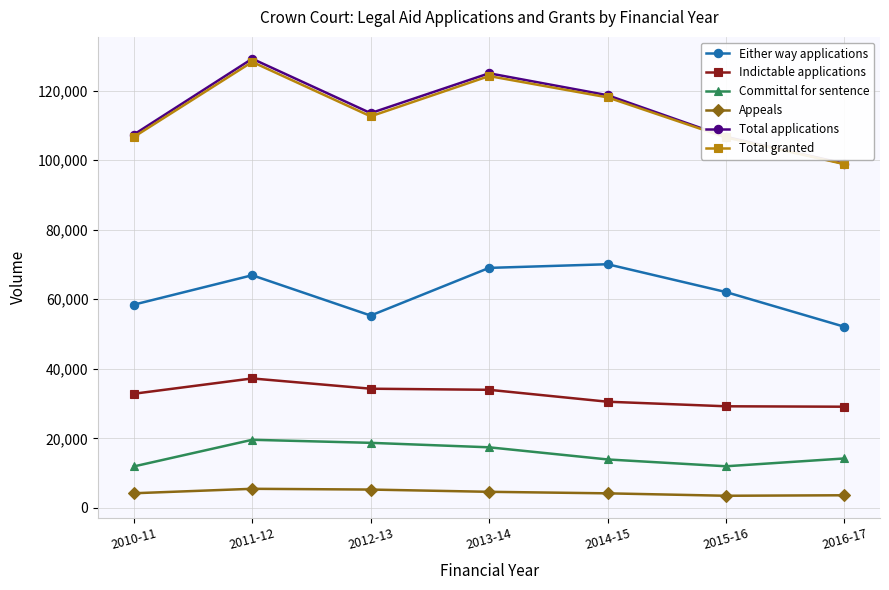

What is the difference between the Total applications values at 2012-13 and 2011-12?

15648